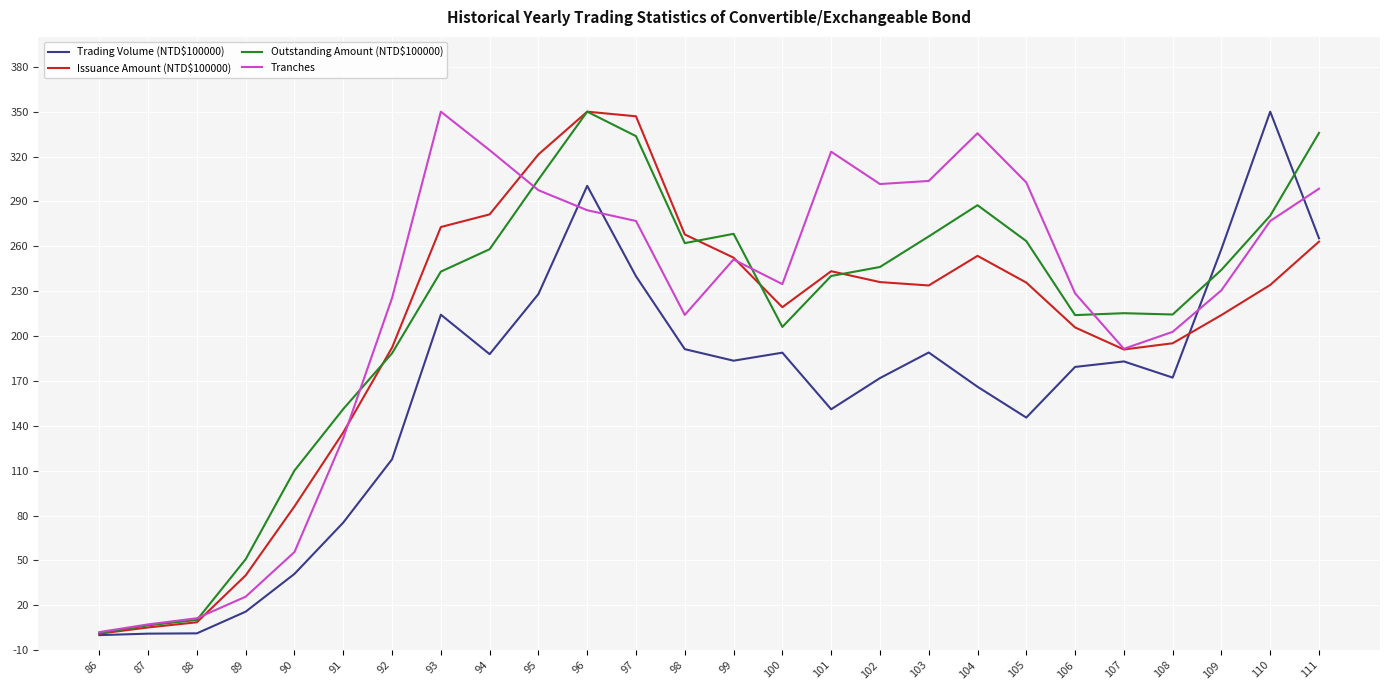

True or false: Trading Volume (NTD$100000) has a value of 299.9 at 106.

False